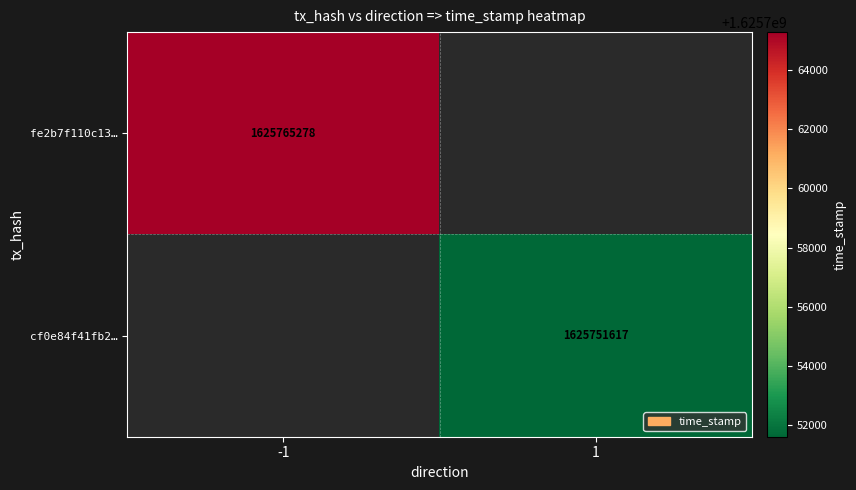

True or false: fe2b7f110c13… has a value of 1625765278 at -1.

True